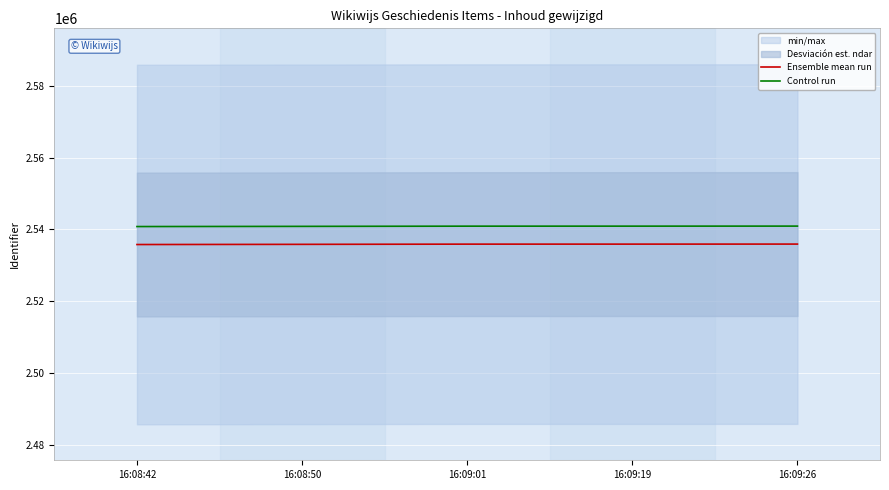

What is the sum of all Ensemble mean run values?

12679437